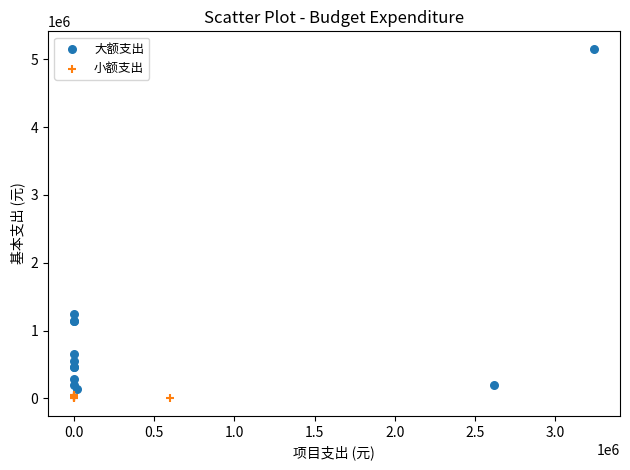

Which series contains the lowest Y value?

小额支出